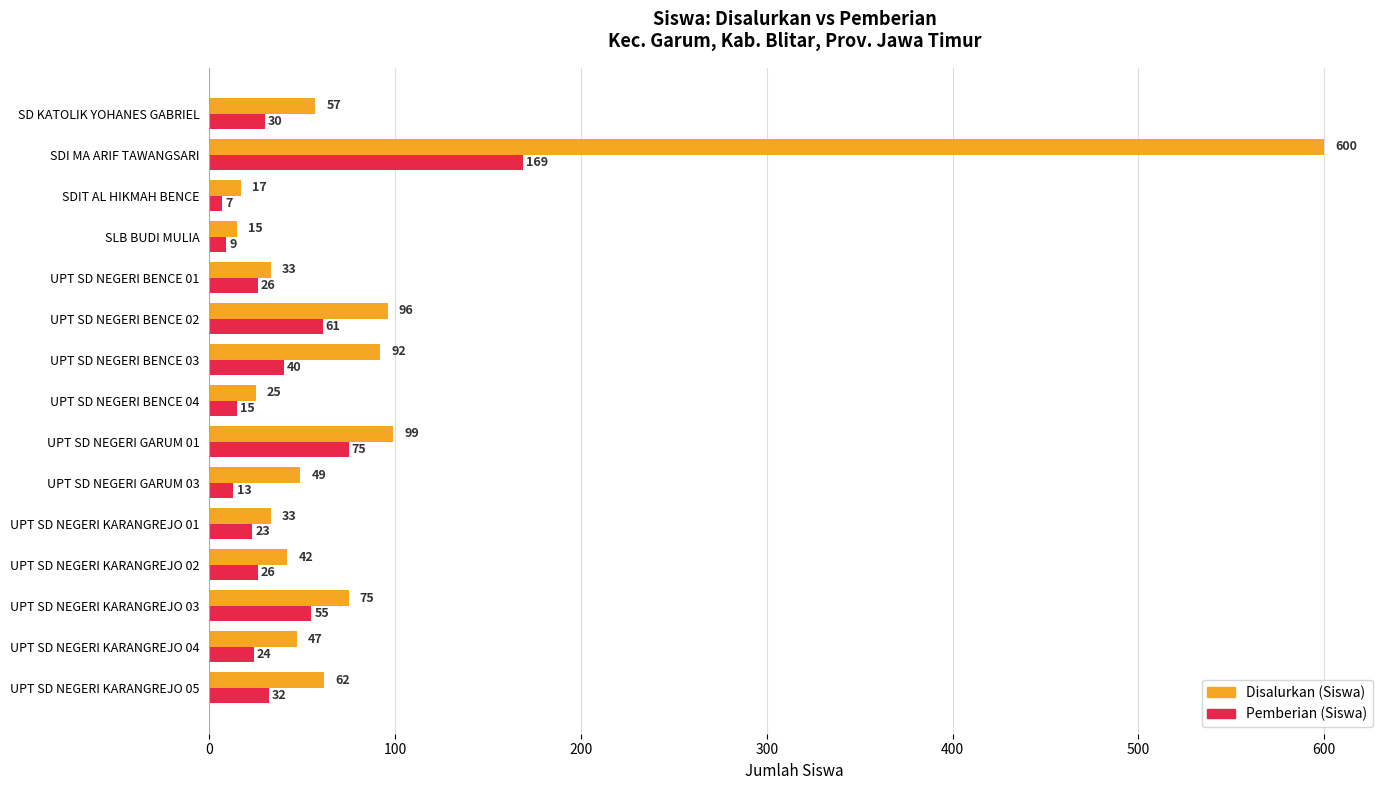

Is it true that Pemberian (Siswa) equals 61 at UPT SD NEGERI BENCE 02?

True